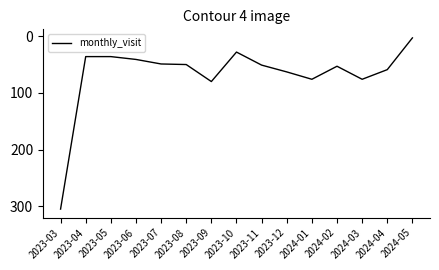

What is the approximate value at 2024-02, to the nearest 10?

50